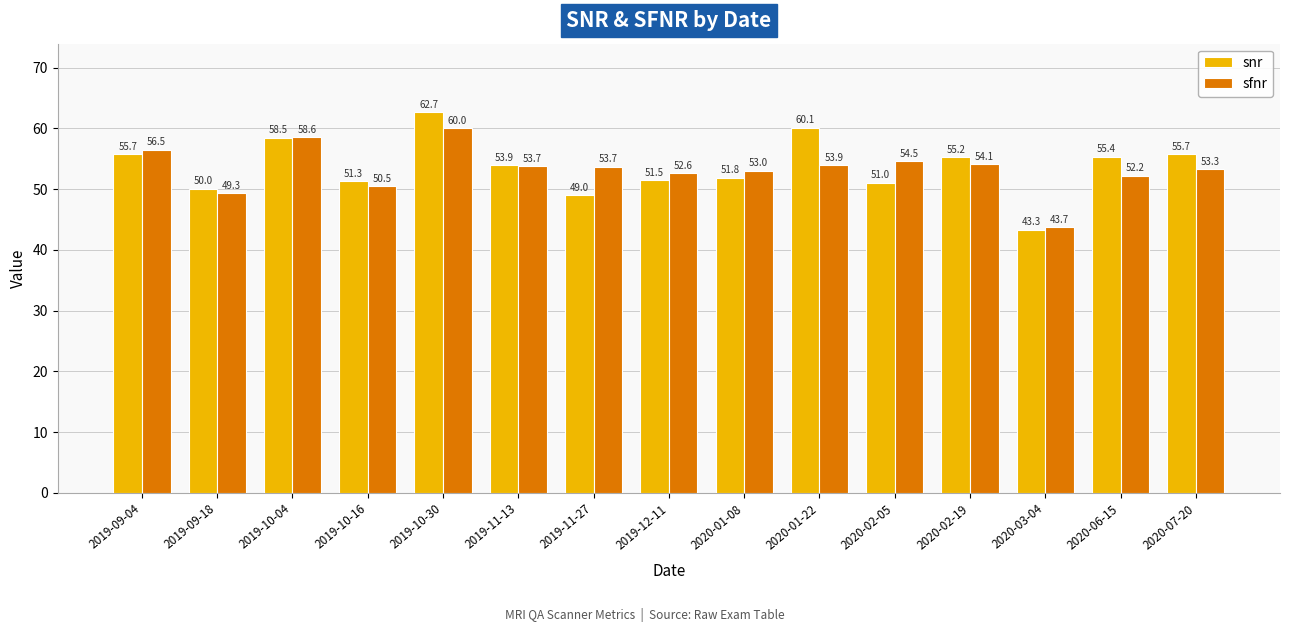

Rank the series by their average value, from highest to lowest.

snr, sfnr